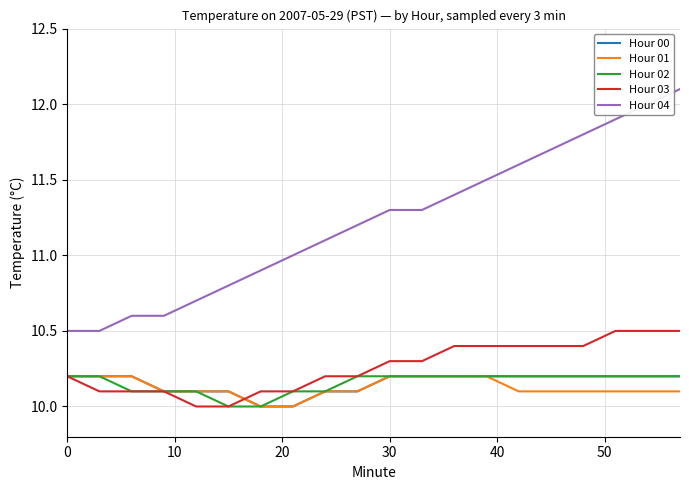

True or false: Hour 01 and Hour 04 intersect in this chart.

False